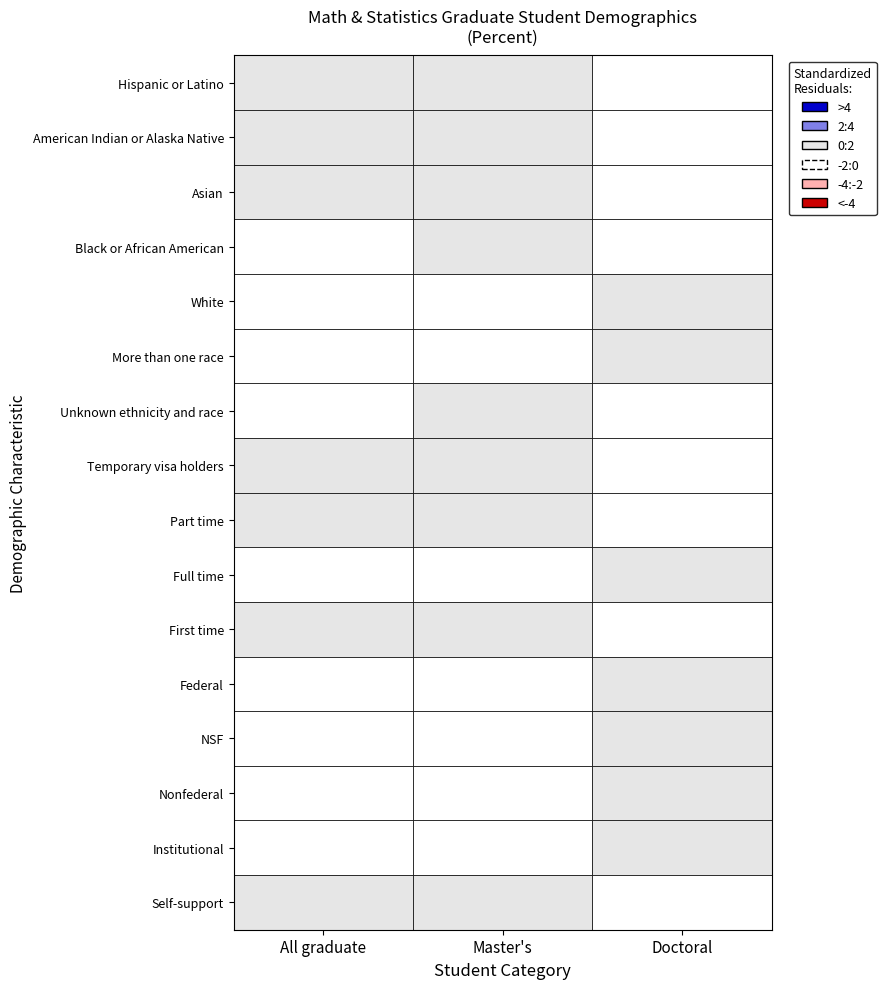

Is it true that White equals 30.2 at 0?

True